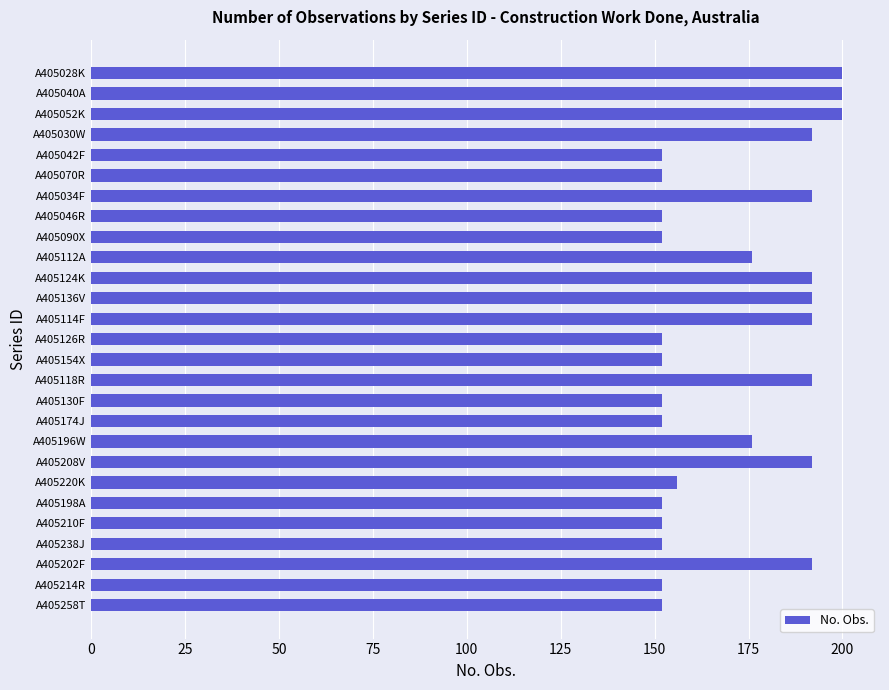

Reading top to bottom, what are all the values shown in this chart?

200	200	200	192	152	152	192	152	152	176	192	192	192	152	152	192	152	152	176	192	156	152	152	152	192	152	152